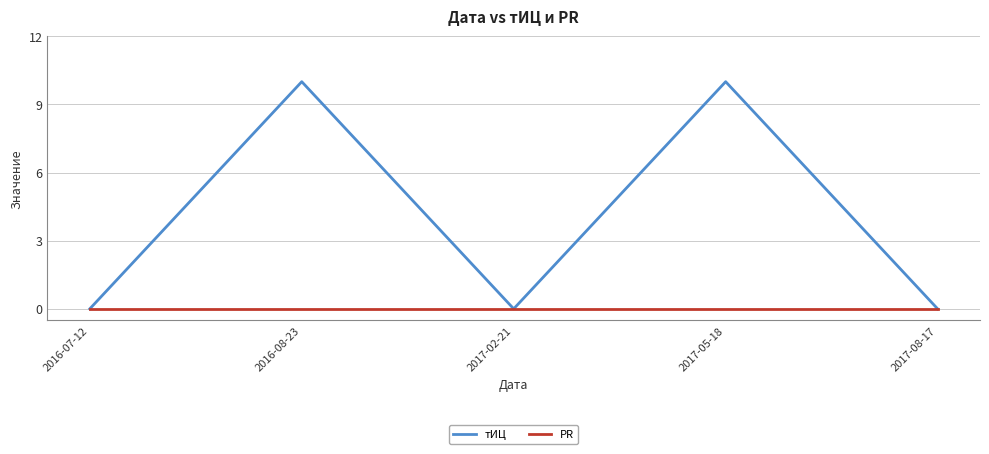

Reading left to right, list all the values displayed in this chart.

тИЦ: 2016-07-12=0	2016-08-23=10	2017-02-21=0	2017-05-18=10	2017-08-17=0
PR: 2016-07-12=0	2016-08-23=0	2017-02-21=0	2017-05-18=0	2017-08-17=0